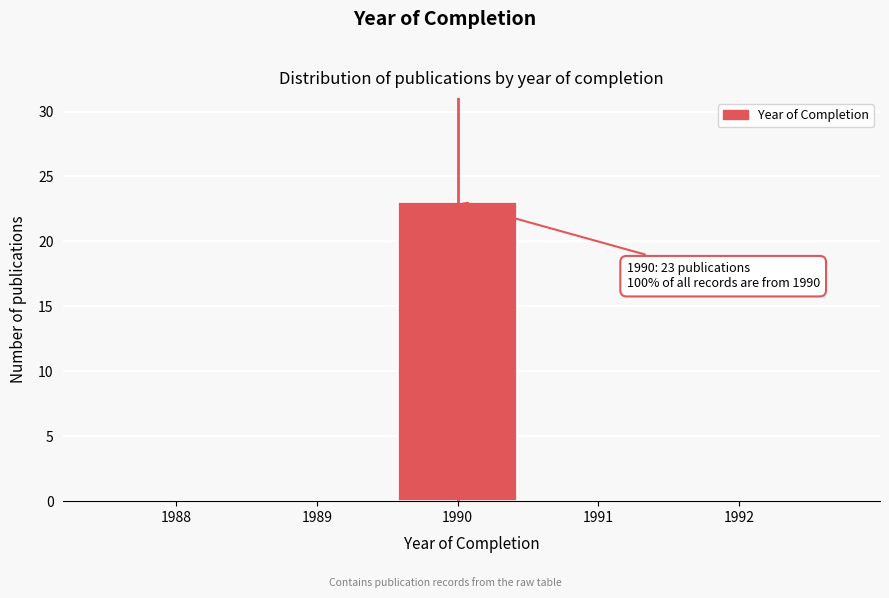

Which range on the x-axis has the tallest bar?

1989.5 to 1990.5